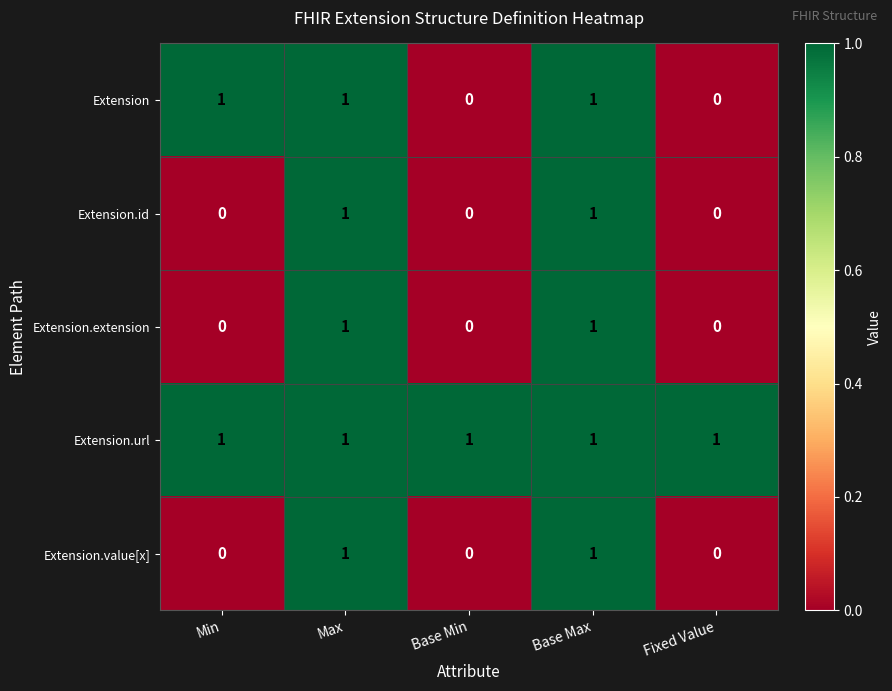

At how many categories does at least one series exceed 0?

5